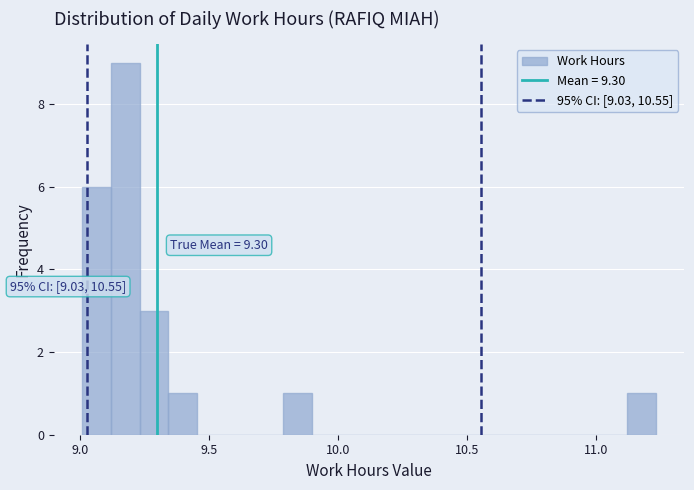

Around what value on the x-axis is the tallest bar? Give the approximate position of its centre, as read against the axis.

9.20